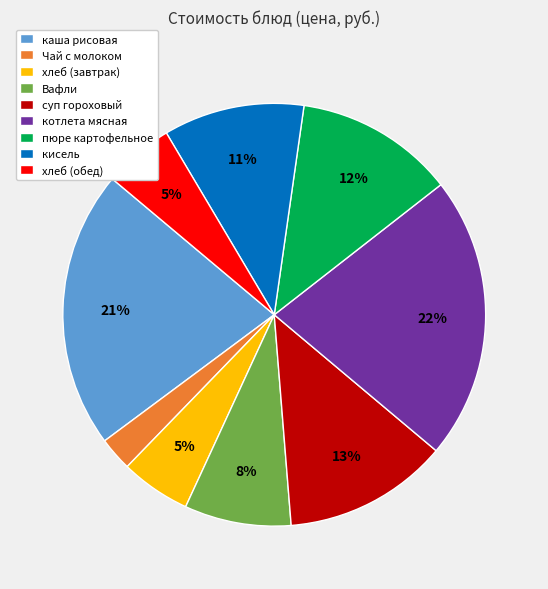

How many slices are in this pie chart?

9